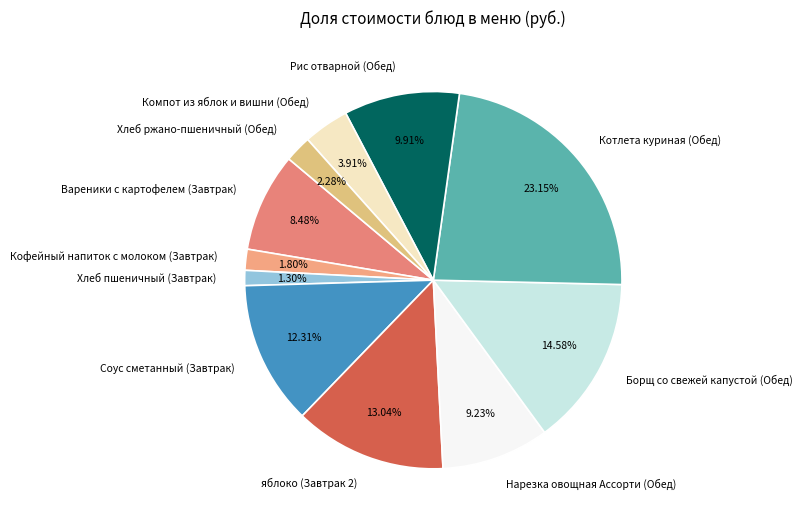

To the nearest percent, what is the average slice percentage?

9%